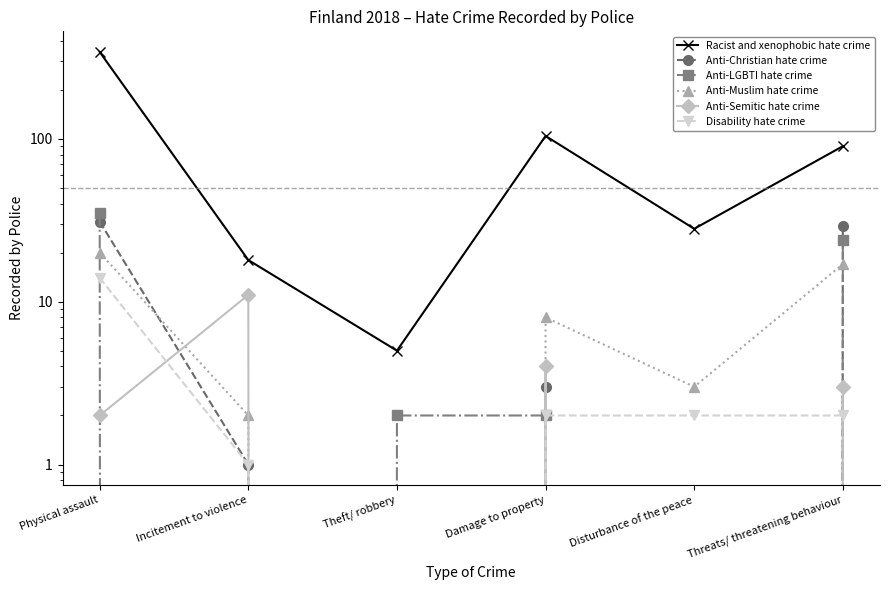

What is the label of the 2nd point from the right?

Disturbance of the peace